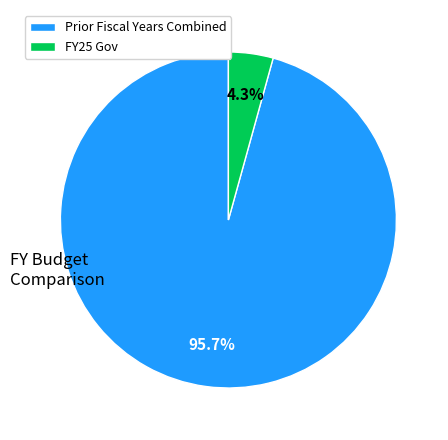

Which slice is the largest?

Prior Fiscal Years Combined